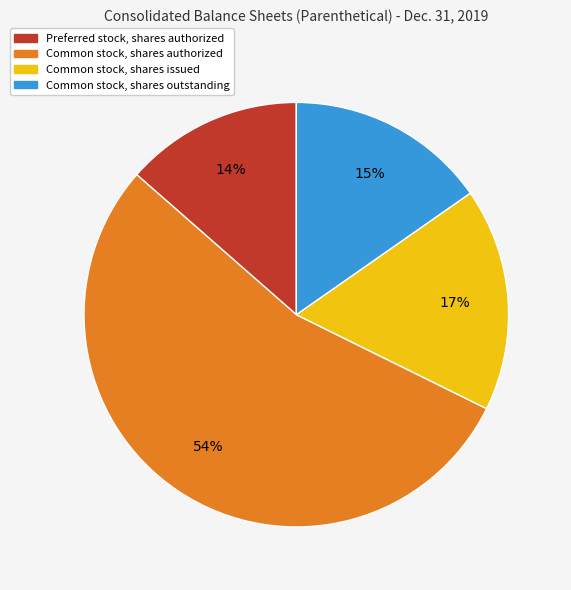

Is it true that Common stock, shares authorized is 61% of the pie?

False